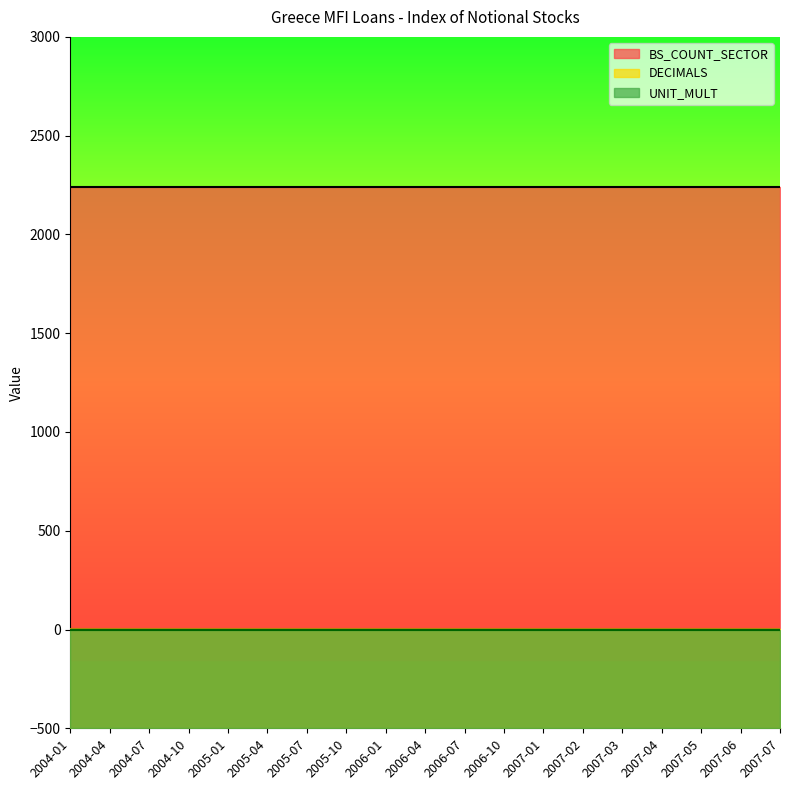

At which category does the chart reach its peak across all series?

2004-01